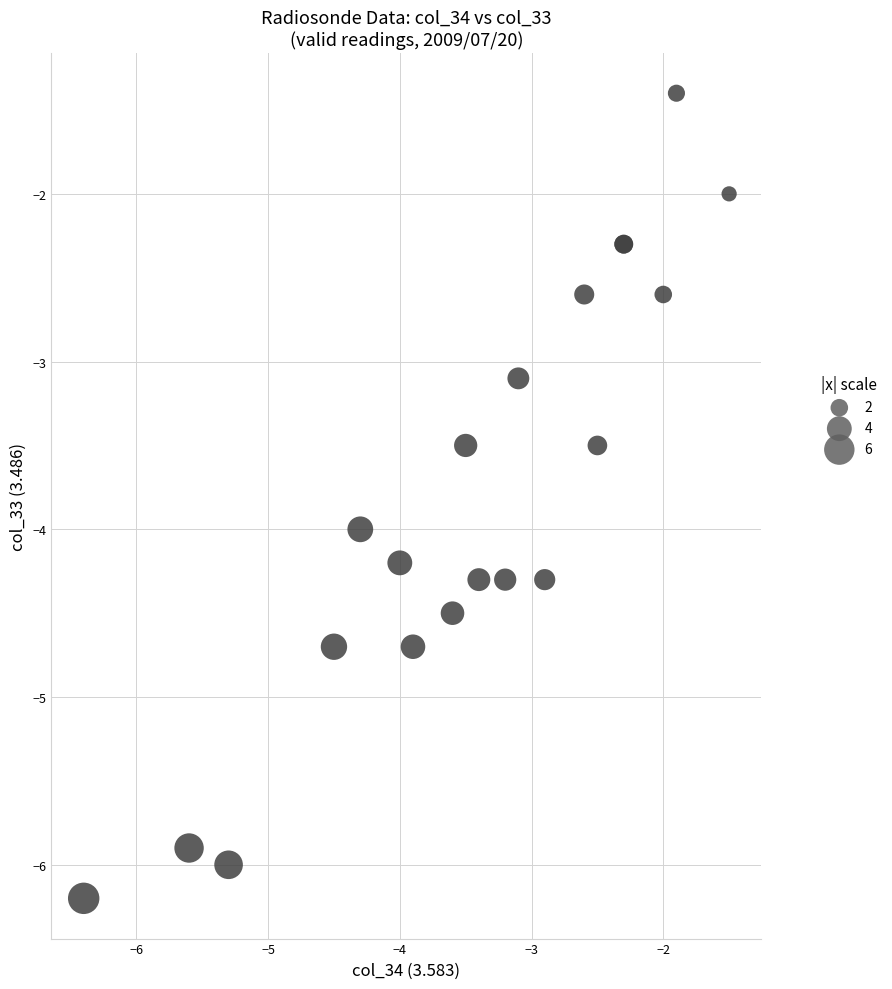

What Y value in the scatter plot is closest to -3?

-3.1